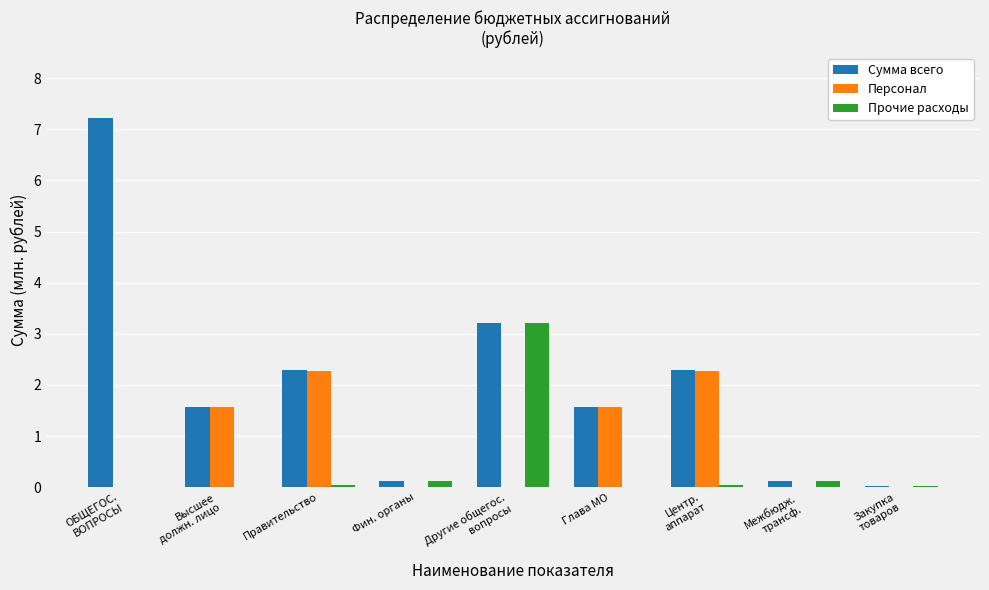

True or false: Сумма всего has a value of 1.6 at Высшее
должн. лицо.

True